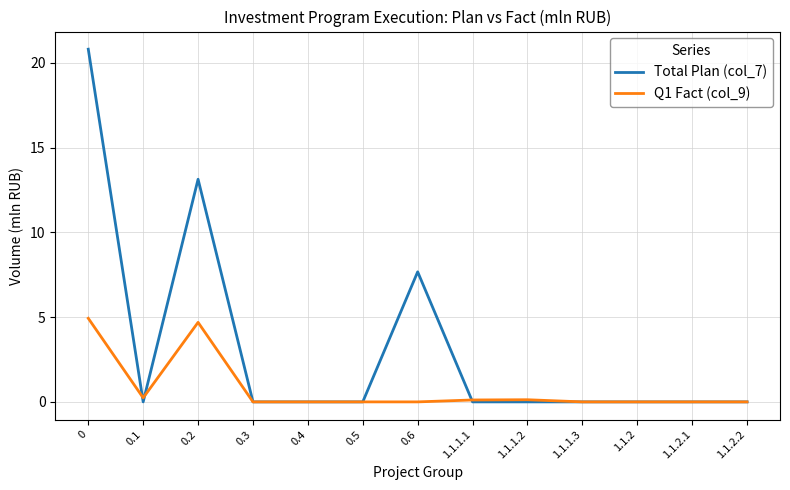

Reading left to right, list all the values displayed in this chart.

Total Plan (col_7): 0=20.8	0.1=0.0	0.2=13.1	0.3=0.0	0.4=0.0	0.5=0.0	0.6=7.7	1.1.1.1=0.0	1.1.1.2=0.0	1.1.1.3=0.0	1.1.2=0.0	1.1.2.1=0.0	1.1.2.2=0.0
Q1 Fact (col_9): 0=4.9	0.1=0.2	0.2=4.7	0.3=0.0	0.4=0.0	0.5=0.0	0.6=0.0	1.1.1.1=0.1	1.1.1.2=0.1	1.1.1.3=0.0	1.1.2=0.0	1.1.2.1=0.0	1.1.2.2=0.0